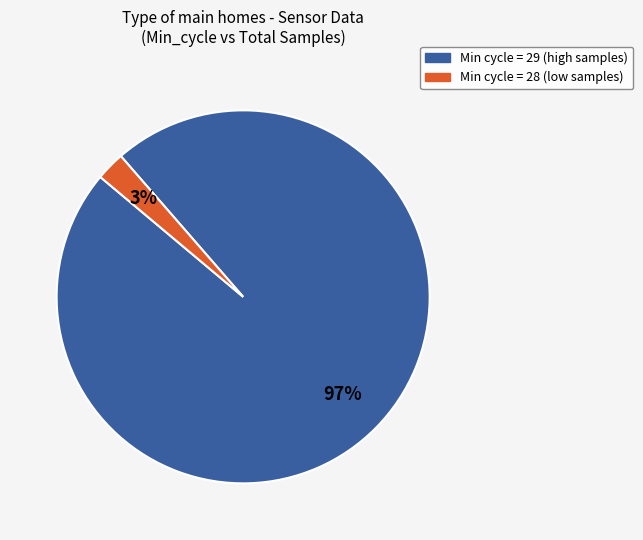

Is there any slice that represents more than half of the pie?

Yes